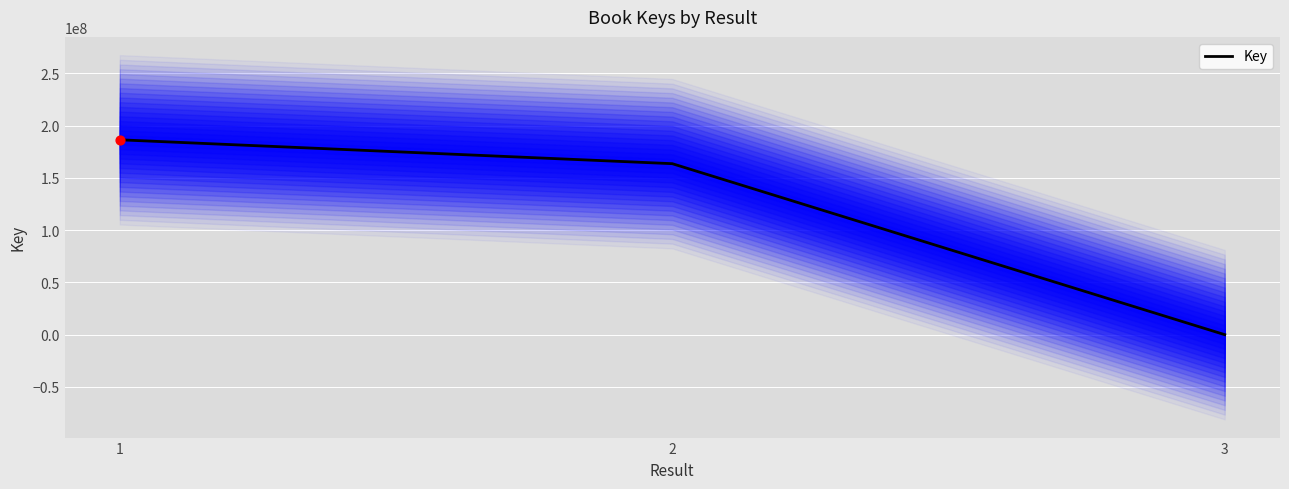

What is the change in value from 1 to 2?

-22827410